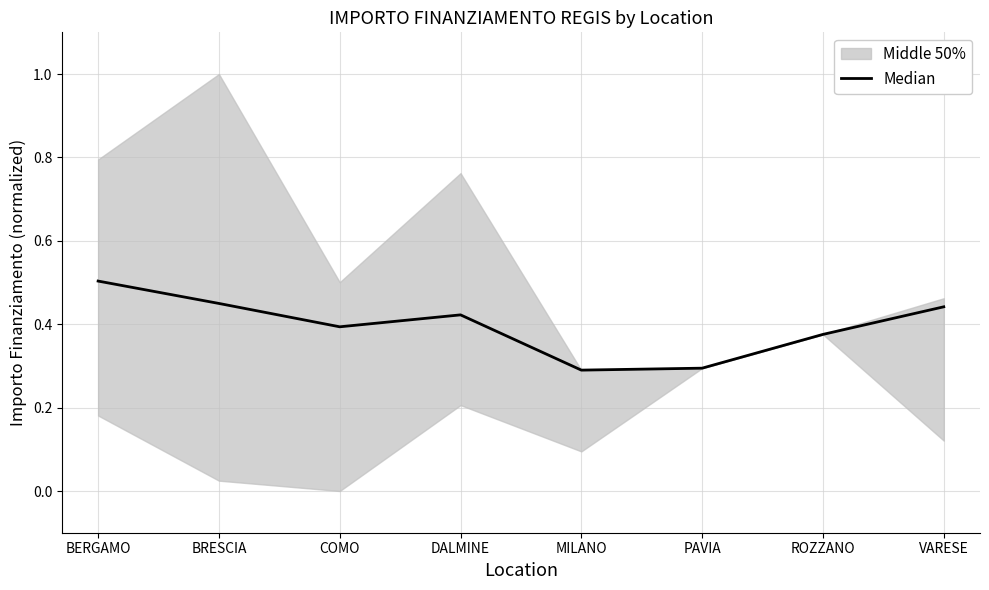

What is the value of the 7th point from the left?

0.4